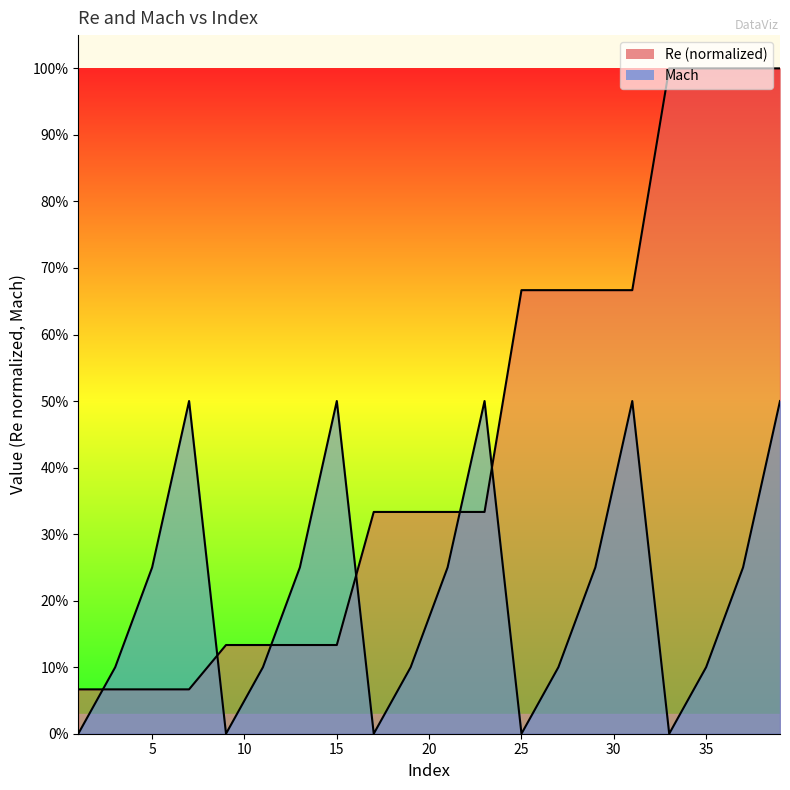

Rank the series at 27 from lowest to highest value.

Mach, Re